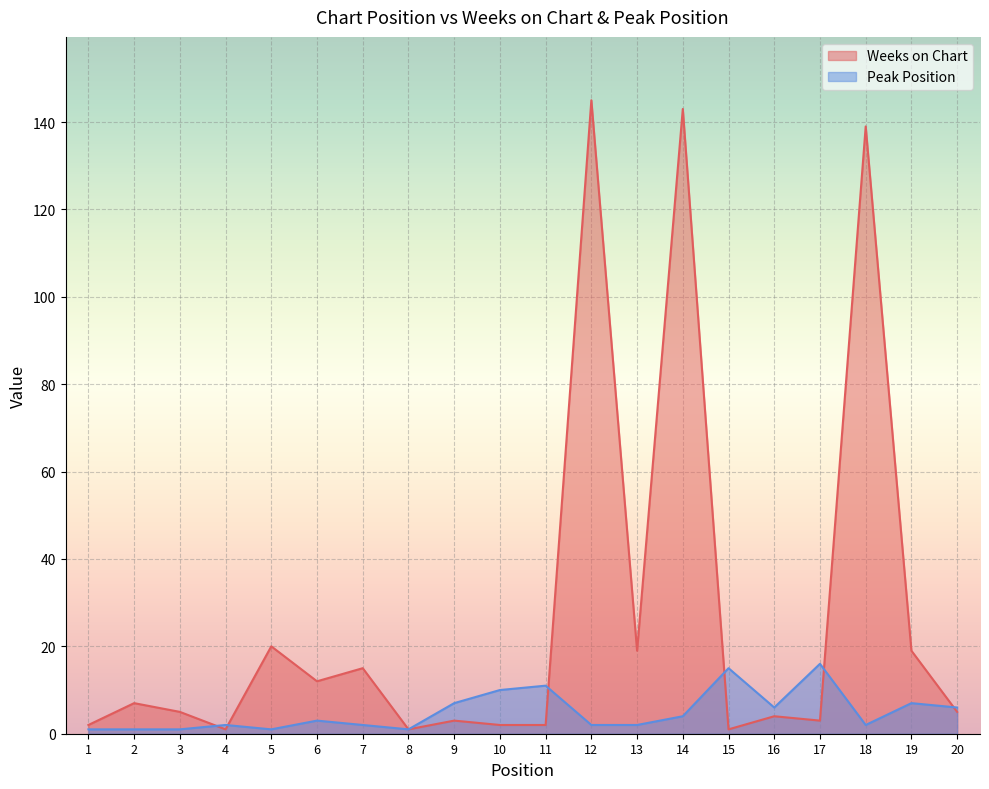

What is the approximate value of Weeks on Chart at 7, to the nearest 5?

15